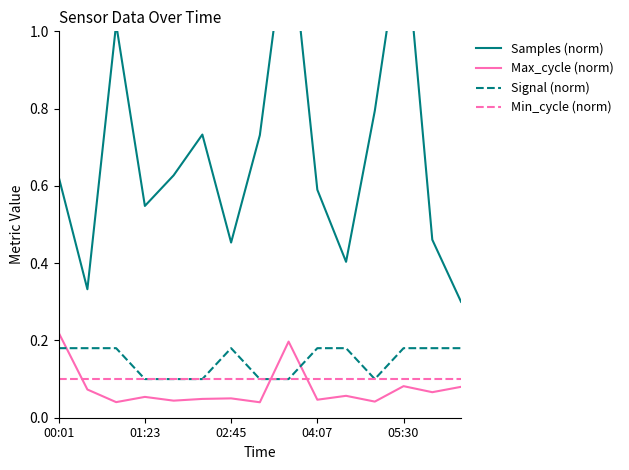

How many categories are shown in the chart?

15